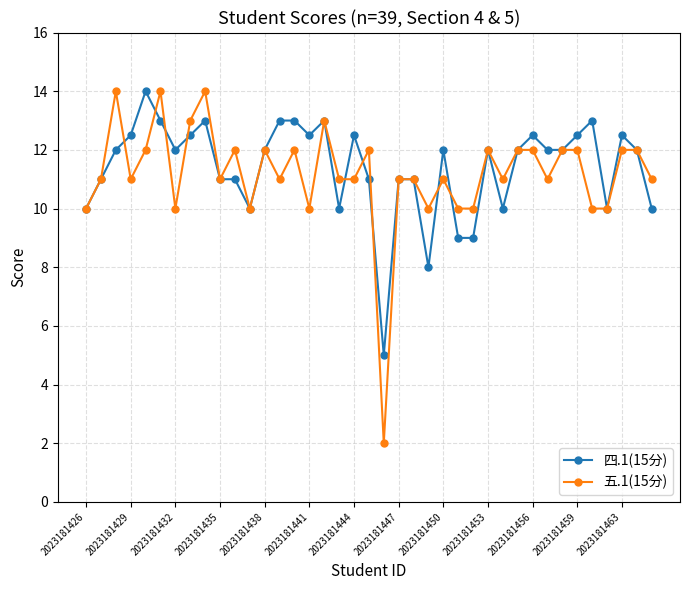

Which series has the widest spread of values?

五.1(15分)